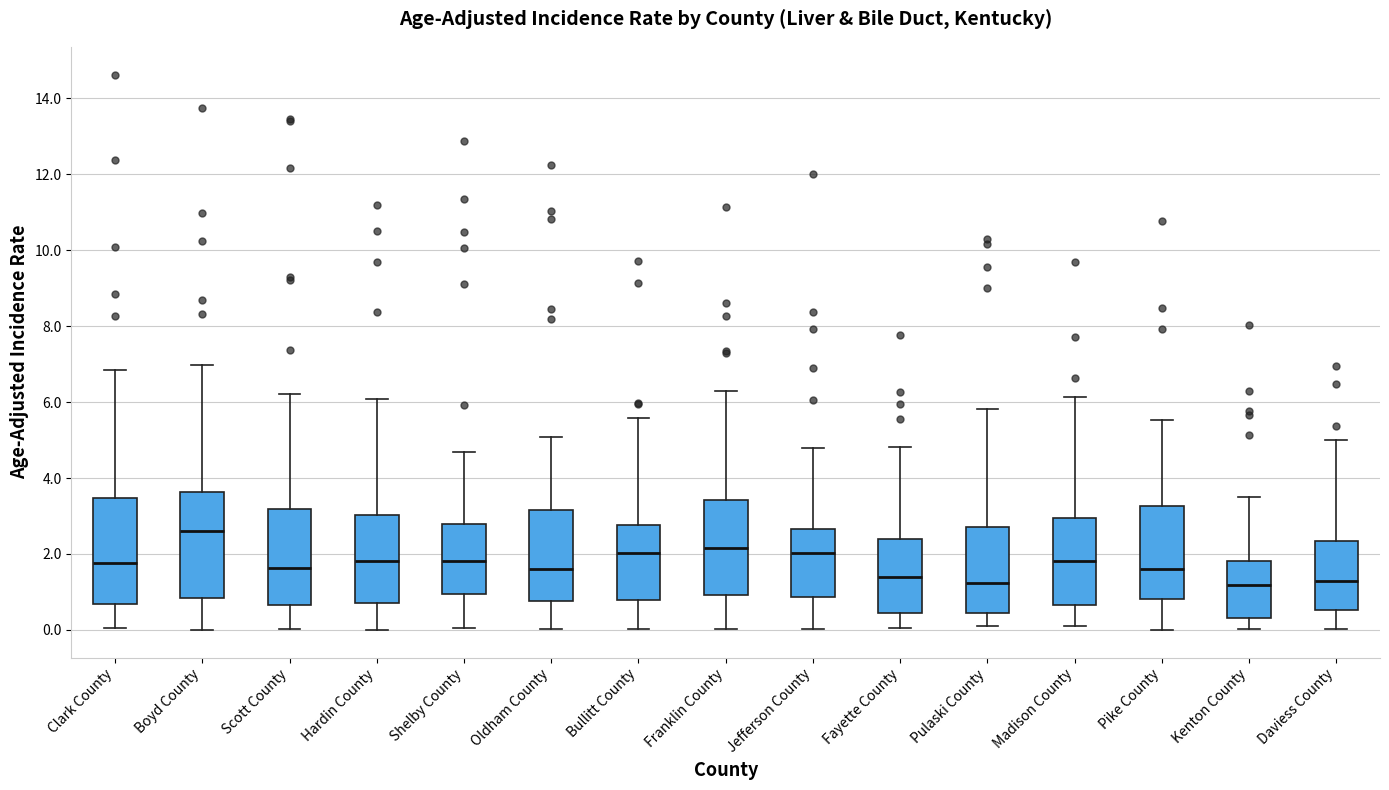

Reading left to right, transcribe this box plot: for each box, give where its median line is, the range the box spans, and where its two whiskers end, as read against the y-axis. The values are not printed on the chart, so give them approximately, as read against the axis.

Clark County: median 1.8, box 0.6 to 3.4, whiskers 0.0 to 6.8
Boyd County: median 2.6, box 0.8 to 3.6, whiskers 0.0 to 7.0
Scott County: median 1.6, box 0.6 to 3.2, whiskers 0.0 to 6.2
Hardin County: median 1.8, box 0.8 to 3.0, whiskers 0.0 to 6.0
Shelby County: median 1.8, box 1.0 to 2.8, whiskers 0.0 to 4.6
Oldham County: median 1.6, box 0.8 to 3.2, whiskers 0.0 to 5.0
Bullitt County: median 2.0, box 0.8 to 2.8, whiskers 0.0 to 5.6
Franklin County: median 2.2, box 1.0 to 3.4, whiskers 0.0 to 6.2
Jefferson County: median 2.0, box 0.8 to 2.6, whiskers 0.0 to 4.8
Fayette County: median 1.4, box 0.4 to 2.4, whiskers 0.0 to 4.8
Pulaski County: median 1.2, box 0.4 to 2.6, whiskers 0.2 to 5.8
Madison County: median 1.8, box 0.6 to 3.0, whiskers 0.0 to 6.2
Pike County: median 1.6, box 0.8 to 3.2, whiskers 0.0 to 5.6
Kenton County: median 1.2, box 0.4 to 1.8, whiskers 0.0 to 3.6
Daviess County: median 1.2, box 0.6 to 2.4, whiskers 0.0 to 5.0